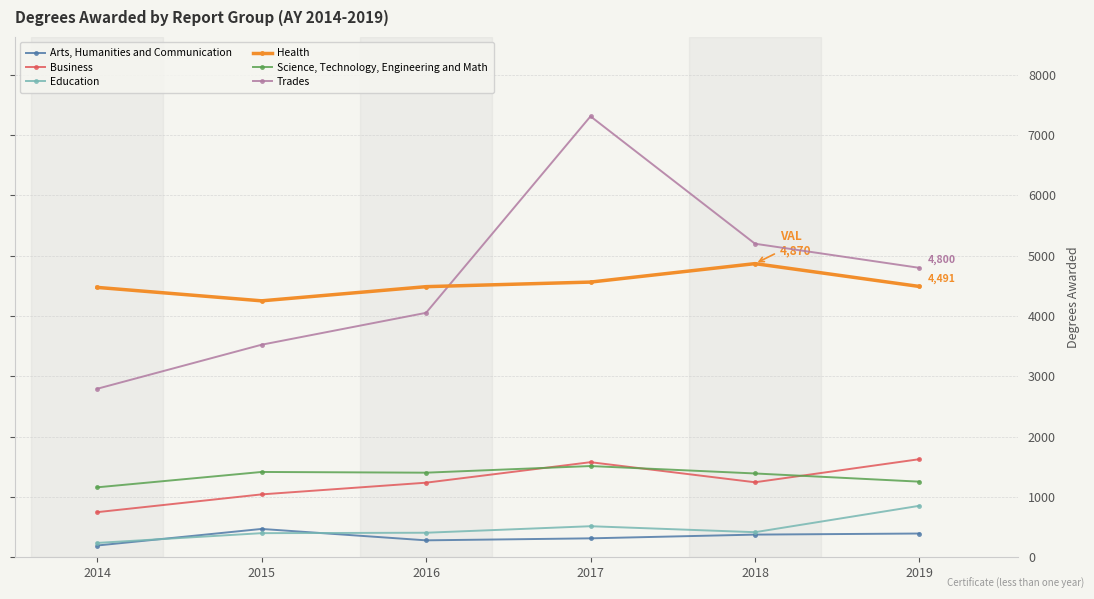

The Health series shows 7301 at 2015. True or false?

False